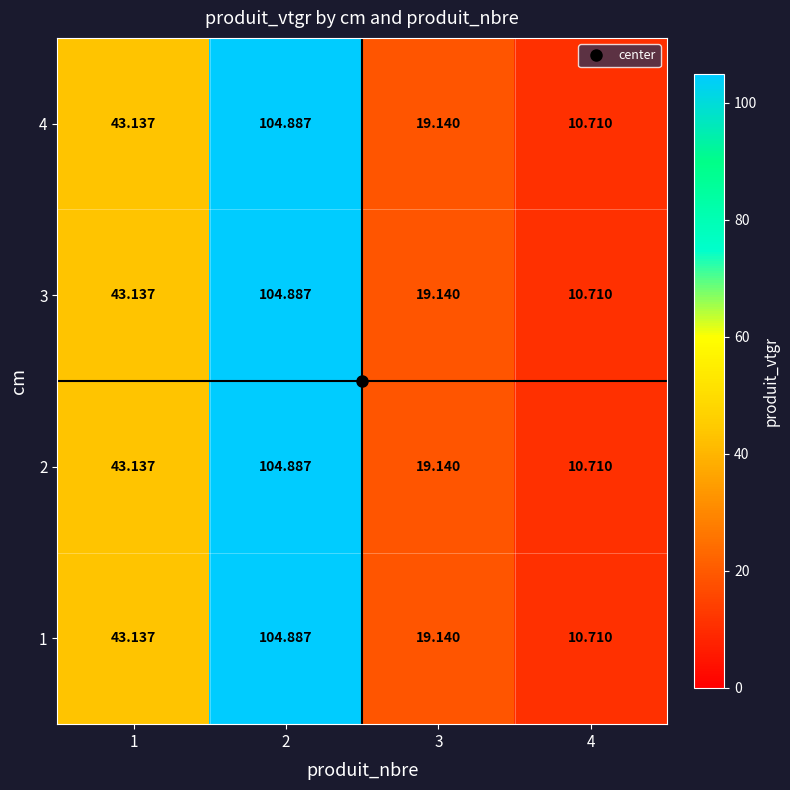

Is the value of 2 at 2 greater than the value of 4 at 1?

Yes